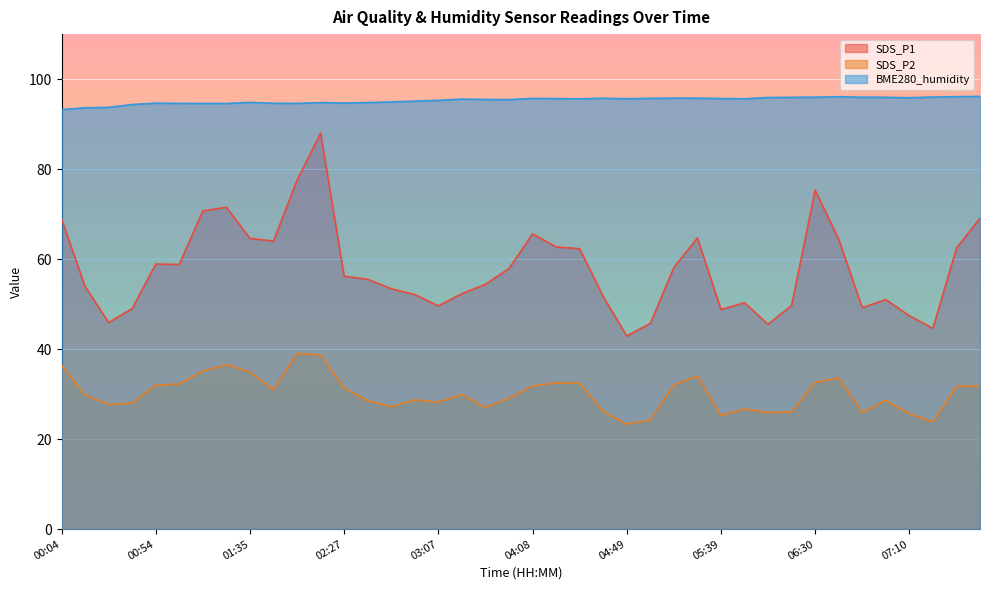

Is it true that SDS_P2 equals 9.8 at 04:28?

False